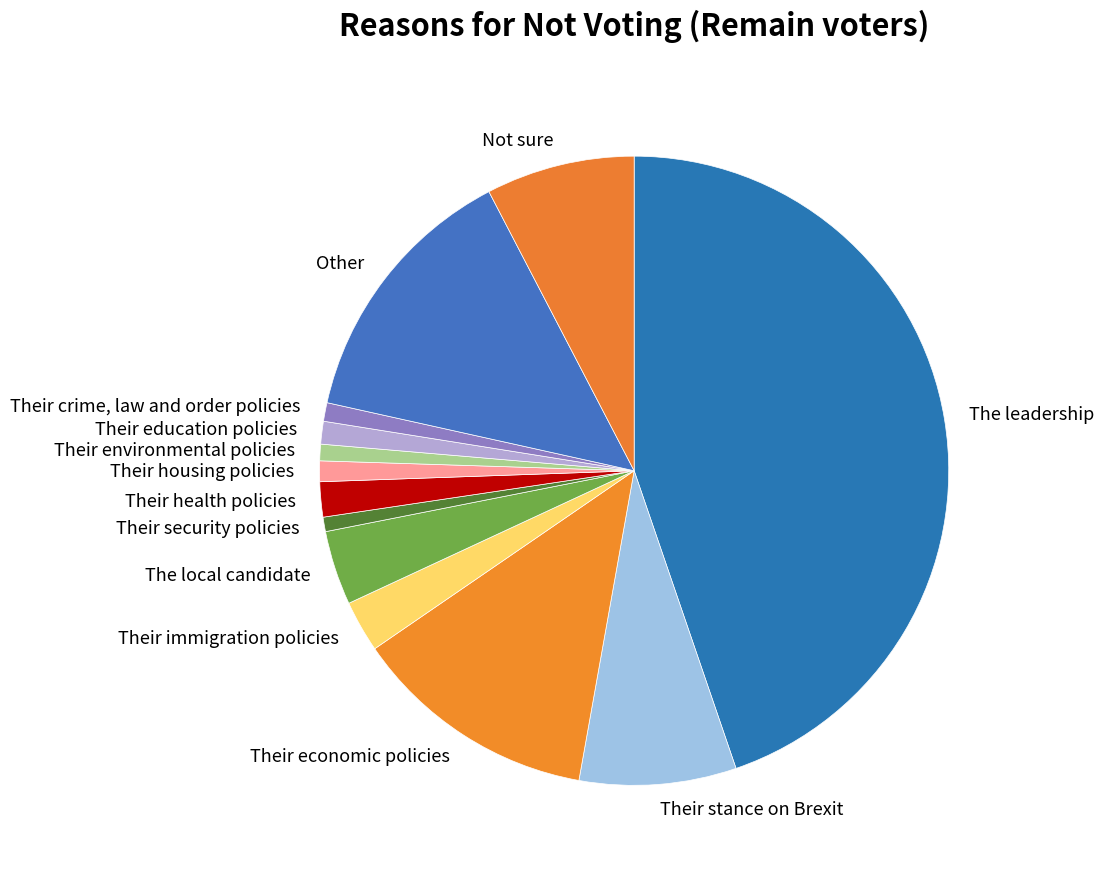

Which has a higher value, The leadership or Their security policies?

The leadership